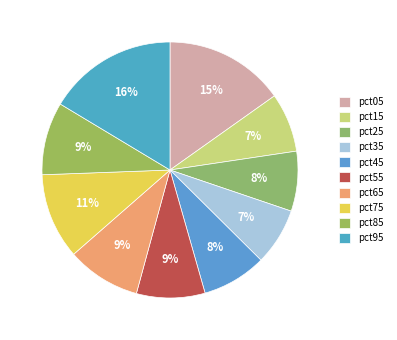

Count the number of slices in the pie.

10